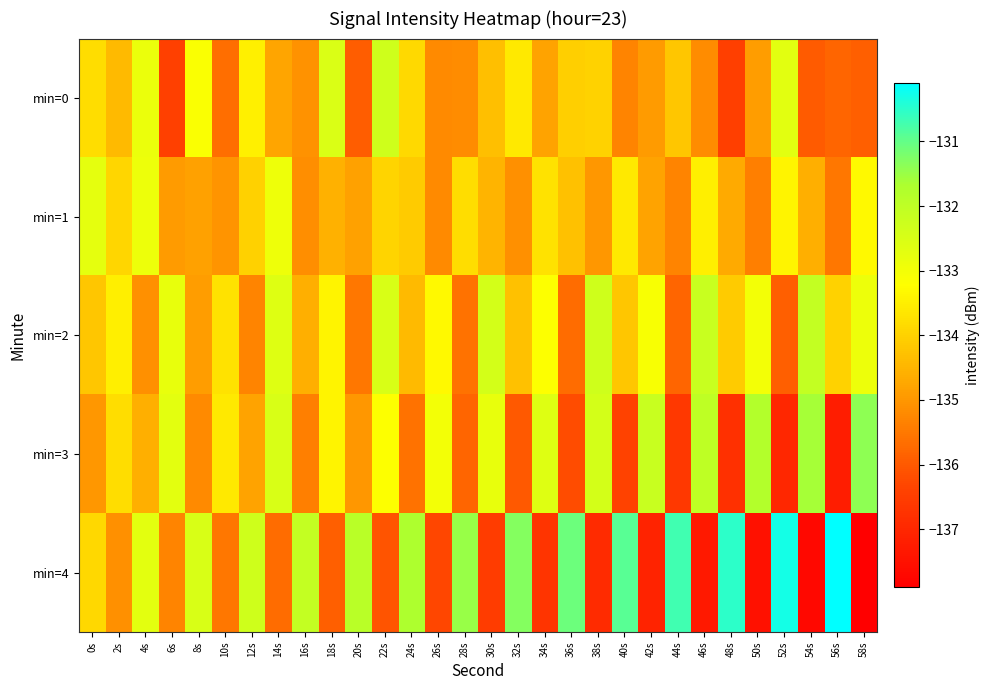

List the series in order of their peak value, lowest first.

min=1, min=0, min=2, min=3, min=4